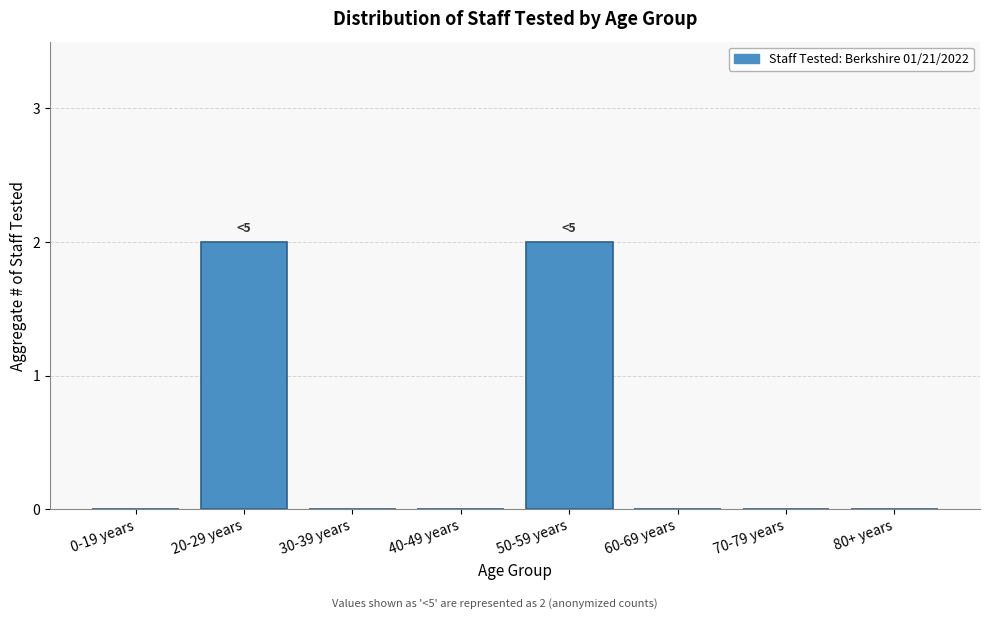

Reading left to right, list all the values displayed in this chart.

0-19 years=0	20-29 years=2	30-39 years=0	40-49 years=0	50-59 years=2	60-69 years=0	70-79 years=0	80+ years=0